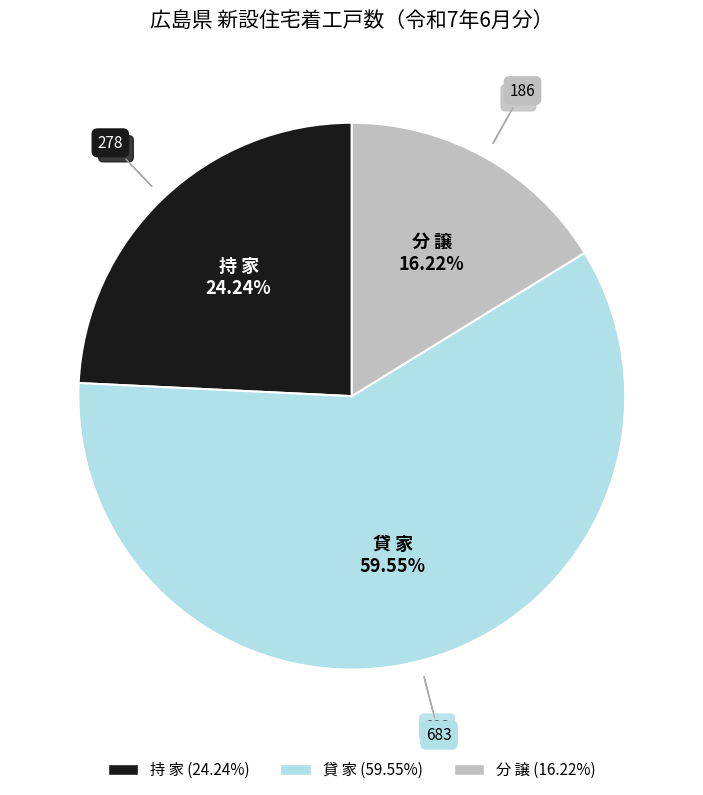

Is there a majority slice in this chart?

Yes